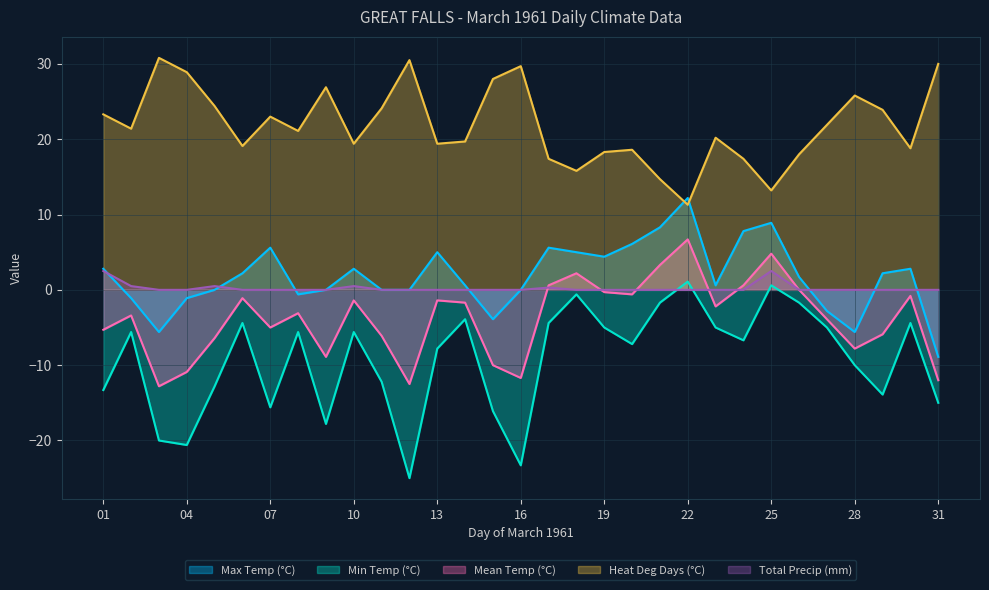

How many Total Precip (mm) values are between 0 and 1?

29